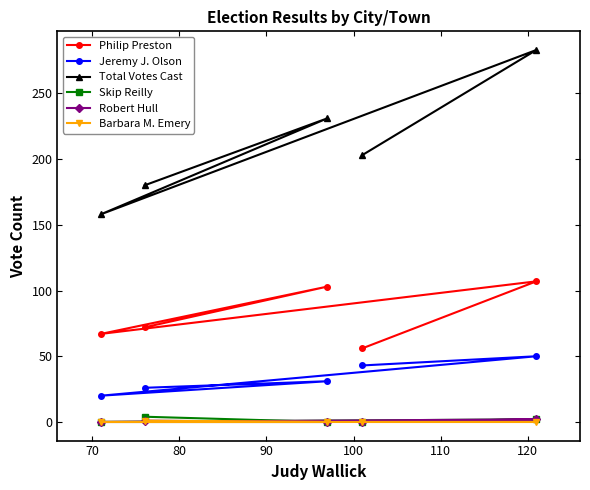

True or false: Jeremy J. Olson and Philip Preston cross at least once.

False